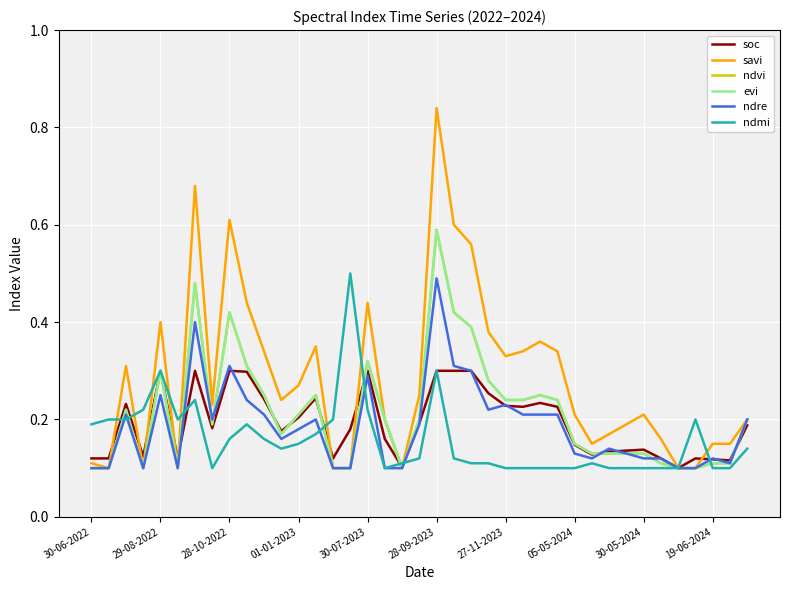

Is this an area chart (filled region under the line)?

No